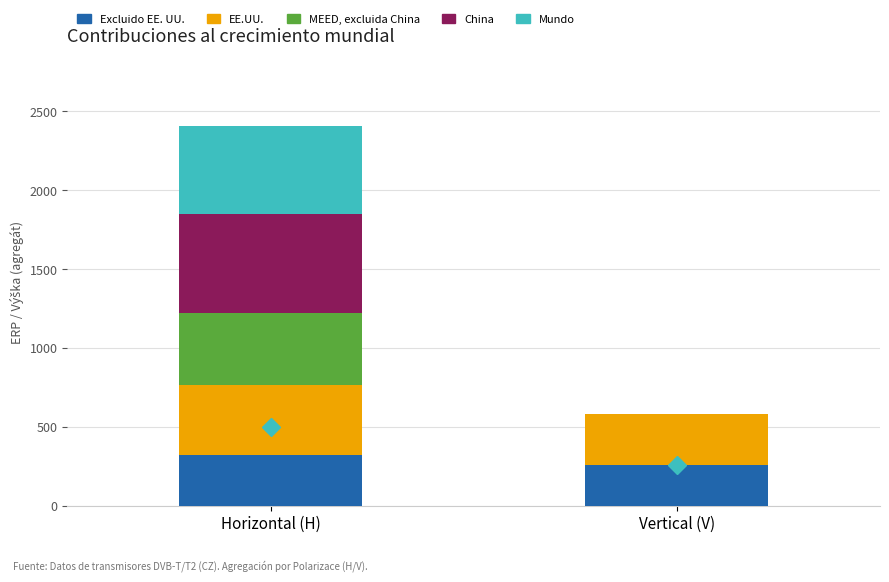

Count the number of categories in the chart.

2